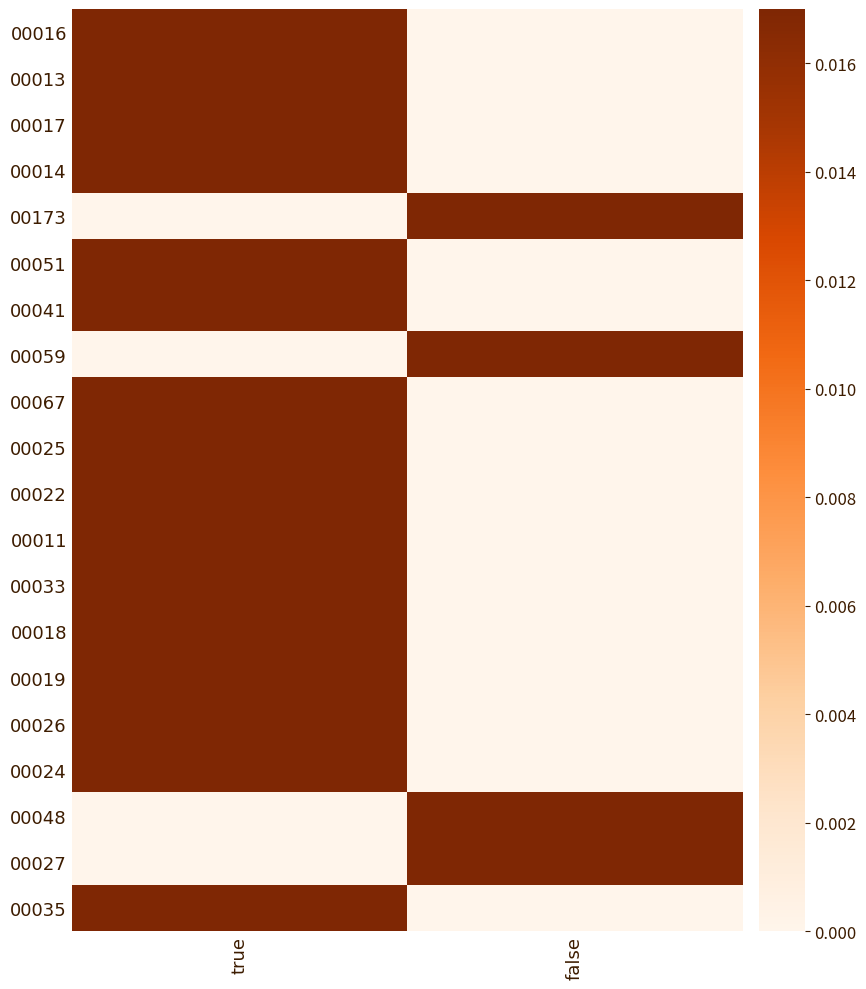

List the series in order of their peak value, lowest first.

00016, 00013, 00017, 00014, 00173, 00051, 00041, 00059, 00067, 00025, 00022, 00011, 00033, 00018, 00019, 00026, 00024, 00048, 00027, 00035